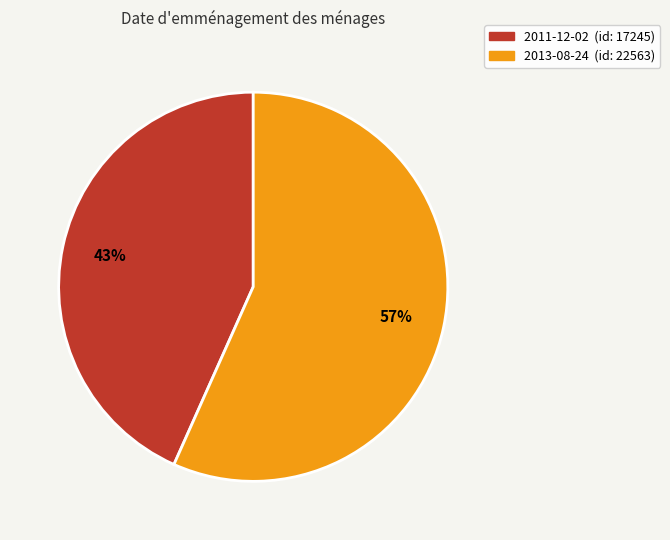

Approximately how many times larger is the value at 2013-08-24 compared to 2011-12-02?

1.3